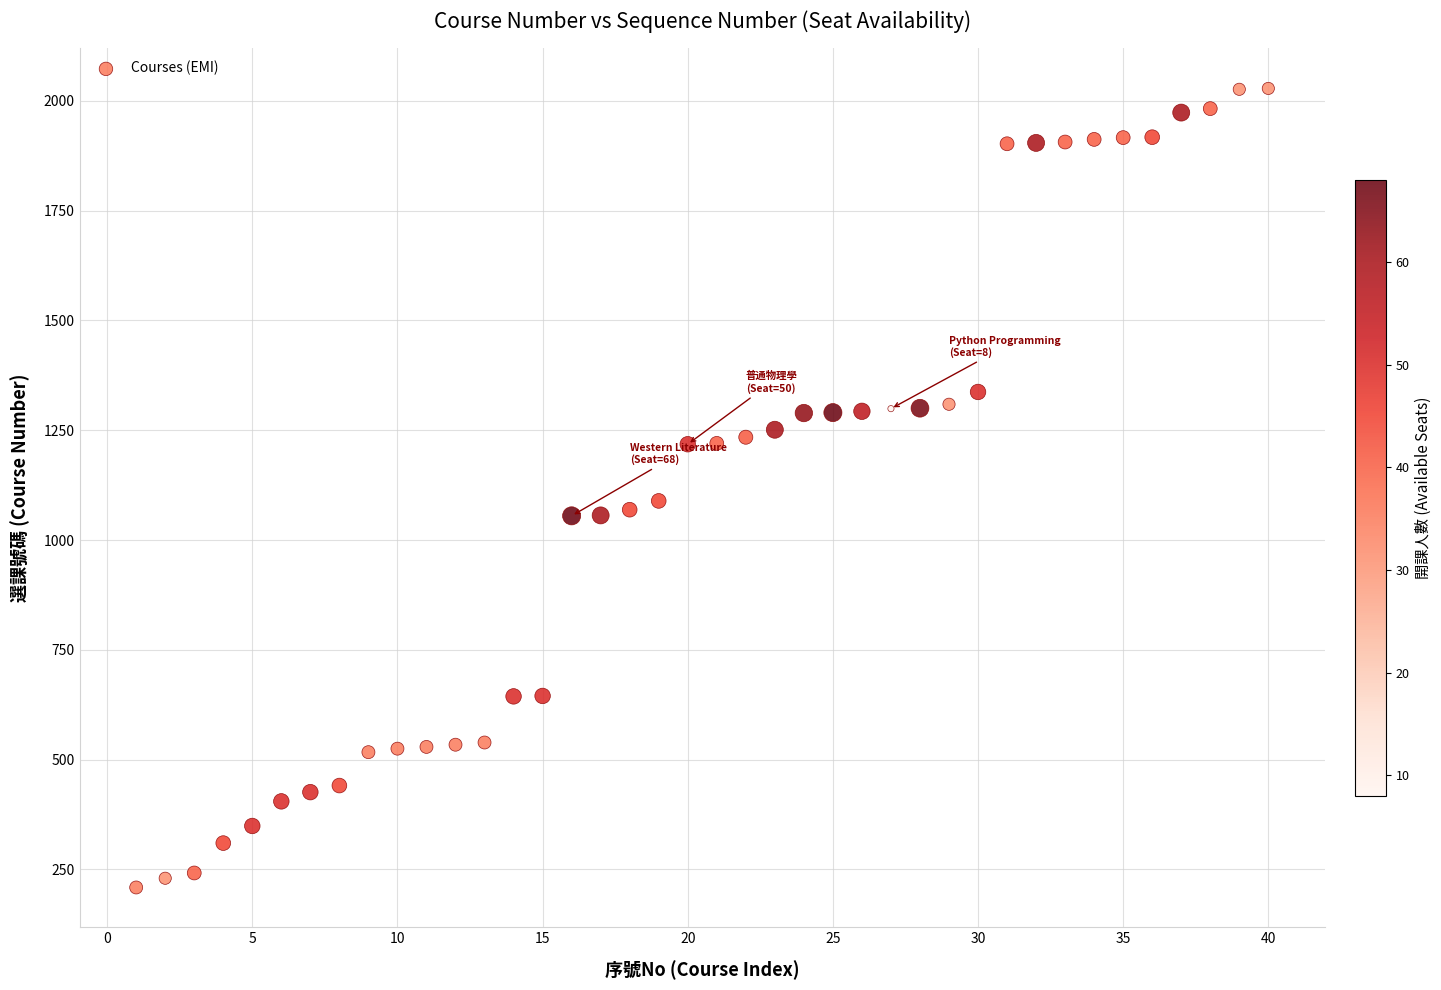

What is the range of X values (max minus min)?

39